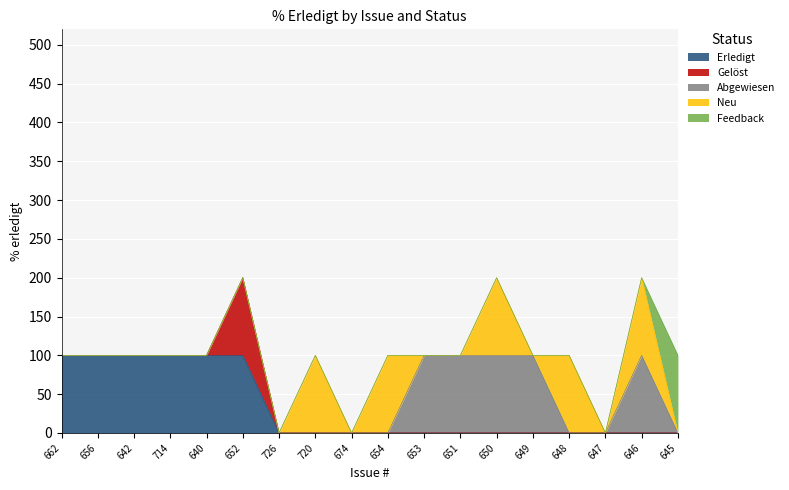

Which category has the highest value across all series?

662